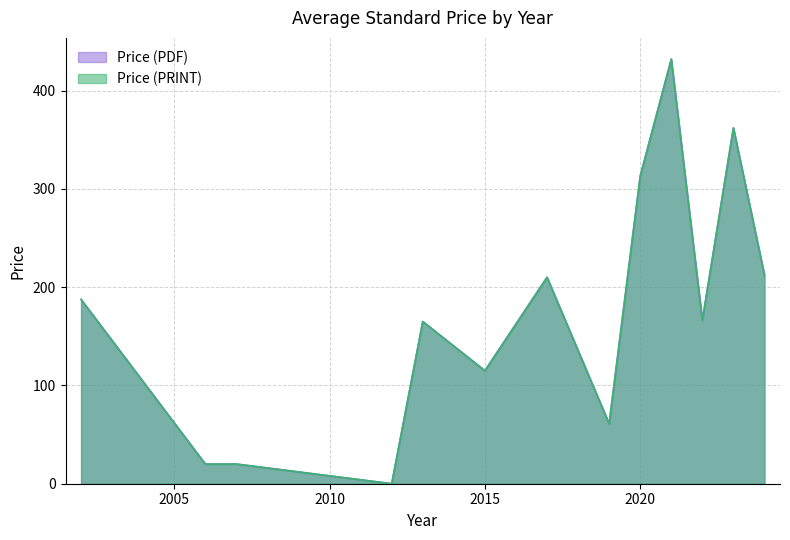

List the series in order of their peak value, highest first.

Price (PDF), Price (PRINT)